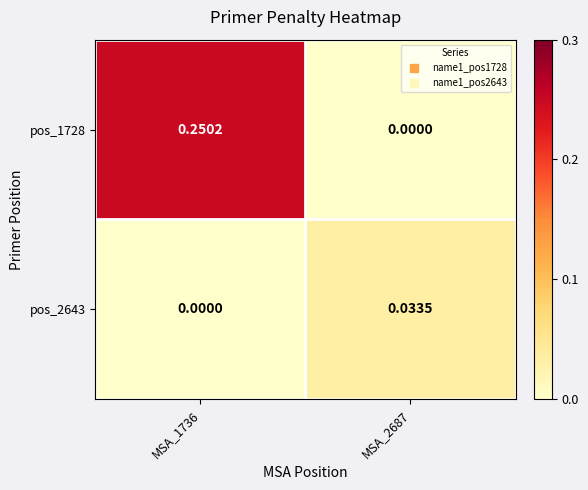

Is the value of pos_1728 at MSA_2687 greater than the value of pos_2643 at MSA_2687?

No